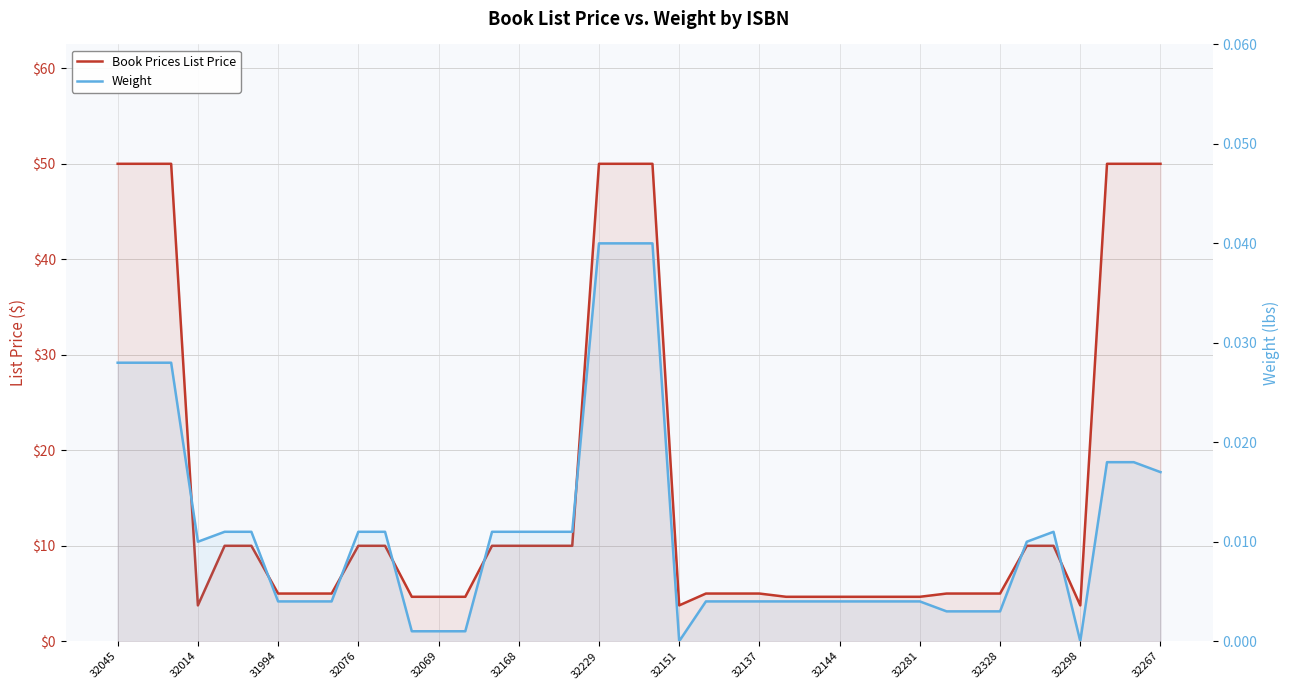

True or false: Weight and Book Prices List Price cross at least once.

False